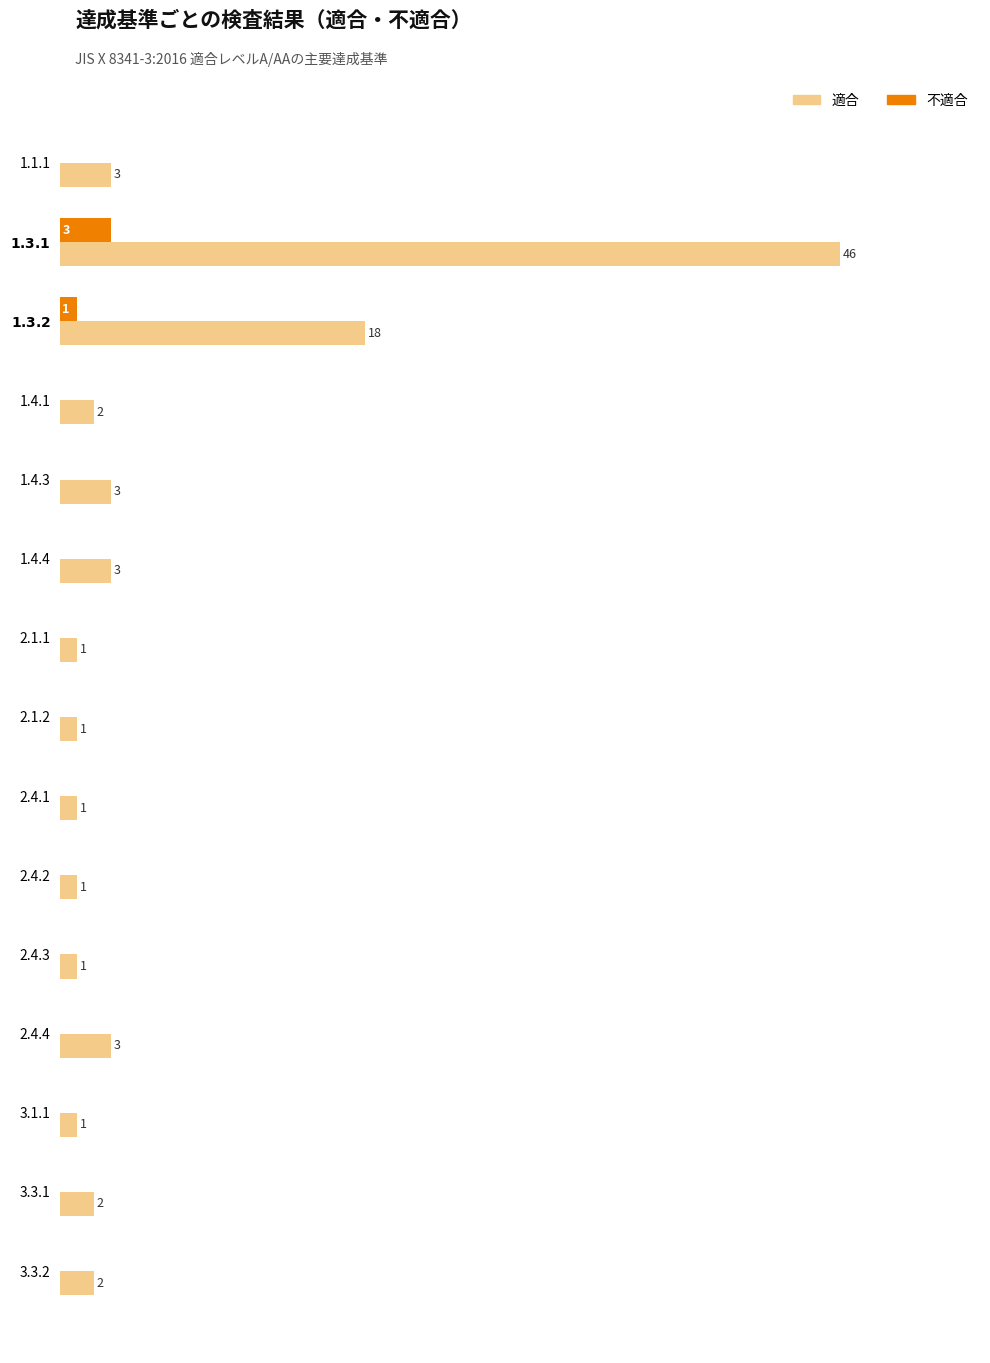

Is it true that 適合 equals 3 at 1.4.3?

True